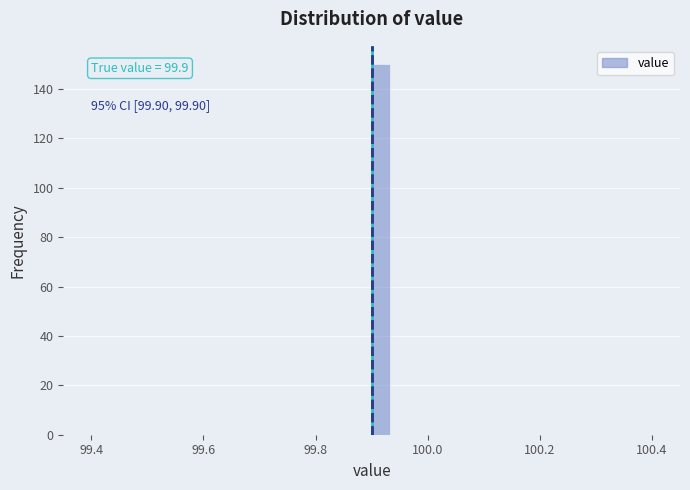

Around what value on the x-axis is the tallest bar? Give the approximate position of its centre, as read against the axis.

99.92